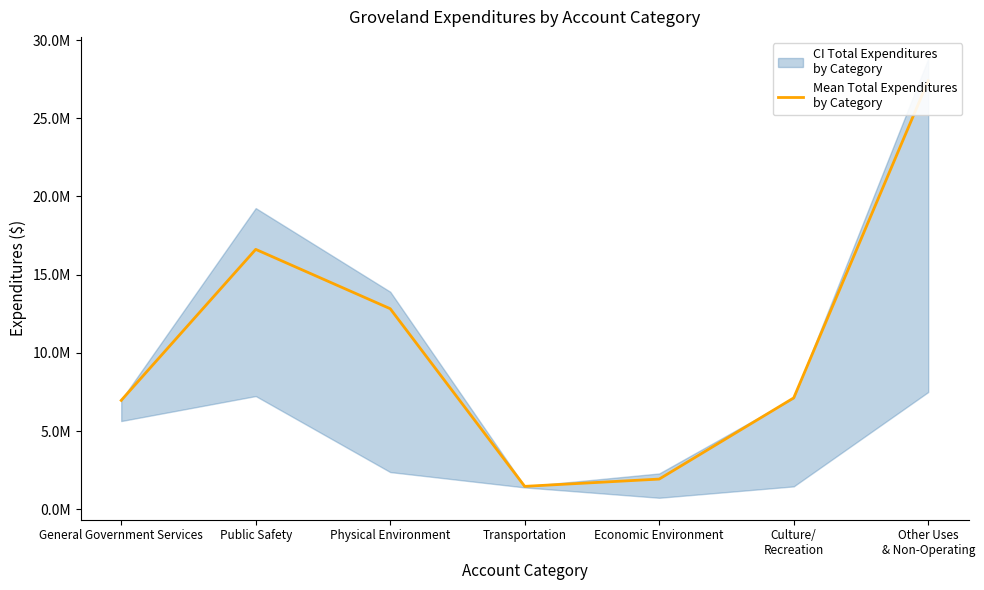

What is the label of the 7th point from the right?

General Government Services